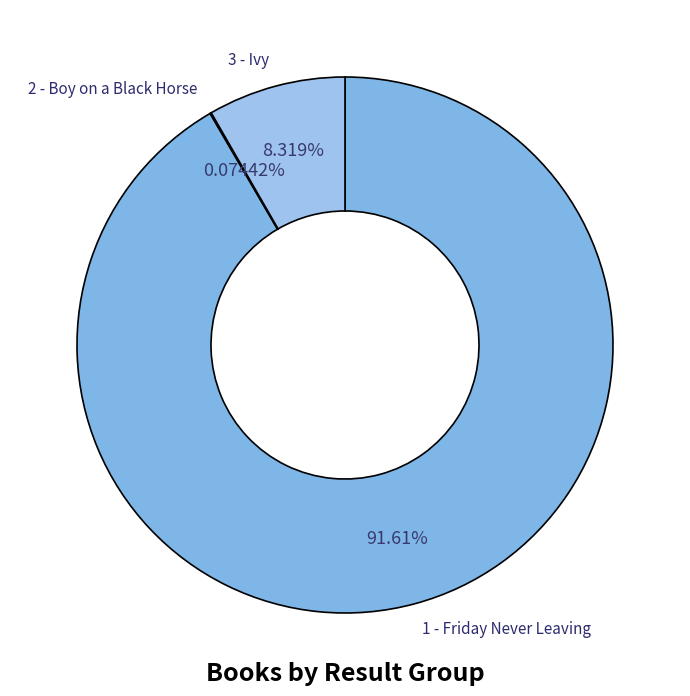

To the nearest percent, what percentage of the pie is 1 - Friday Never Leaving?

92%